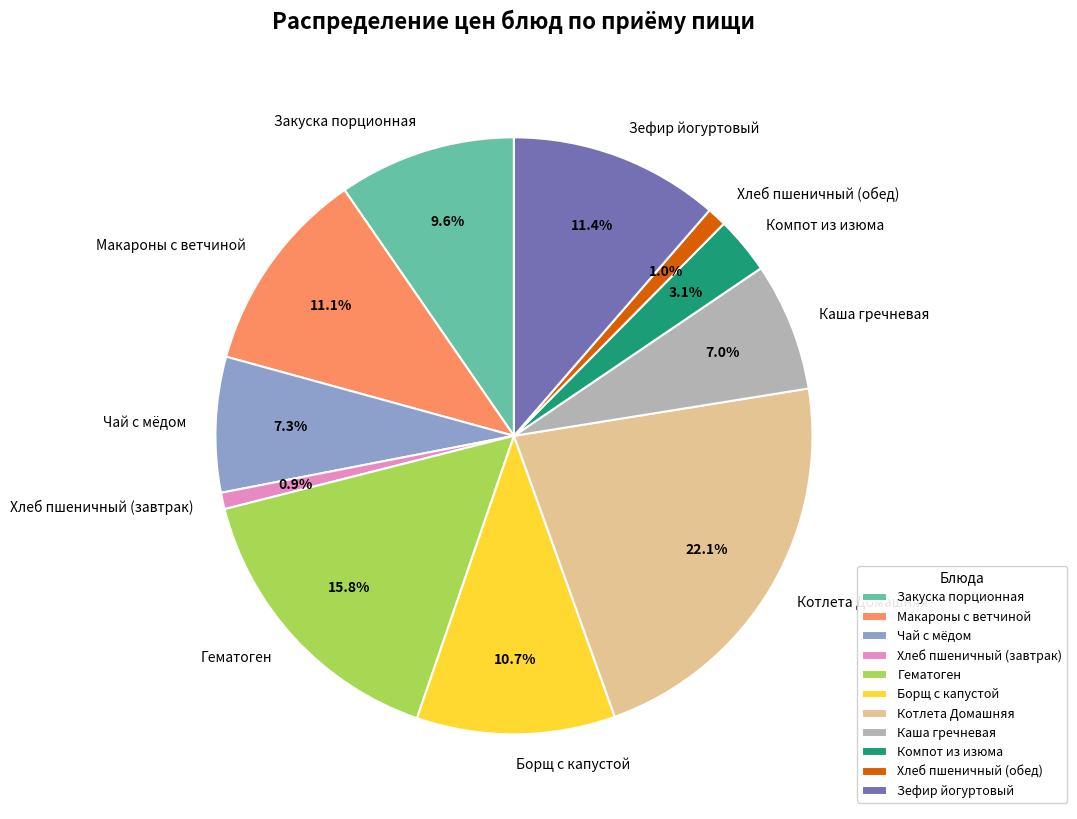

True or false: Каша гречневая accounts for 1% of the total.

False